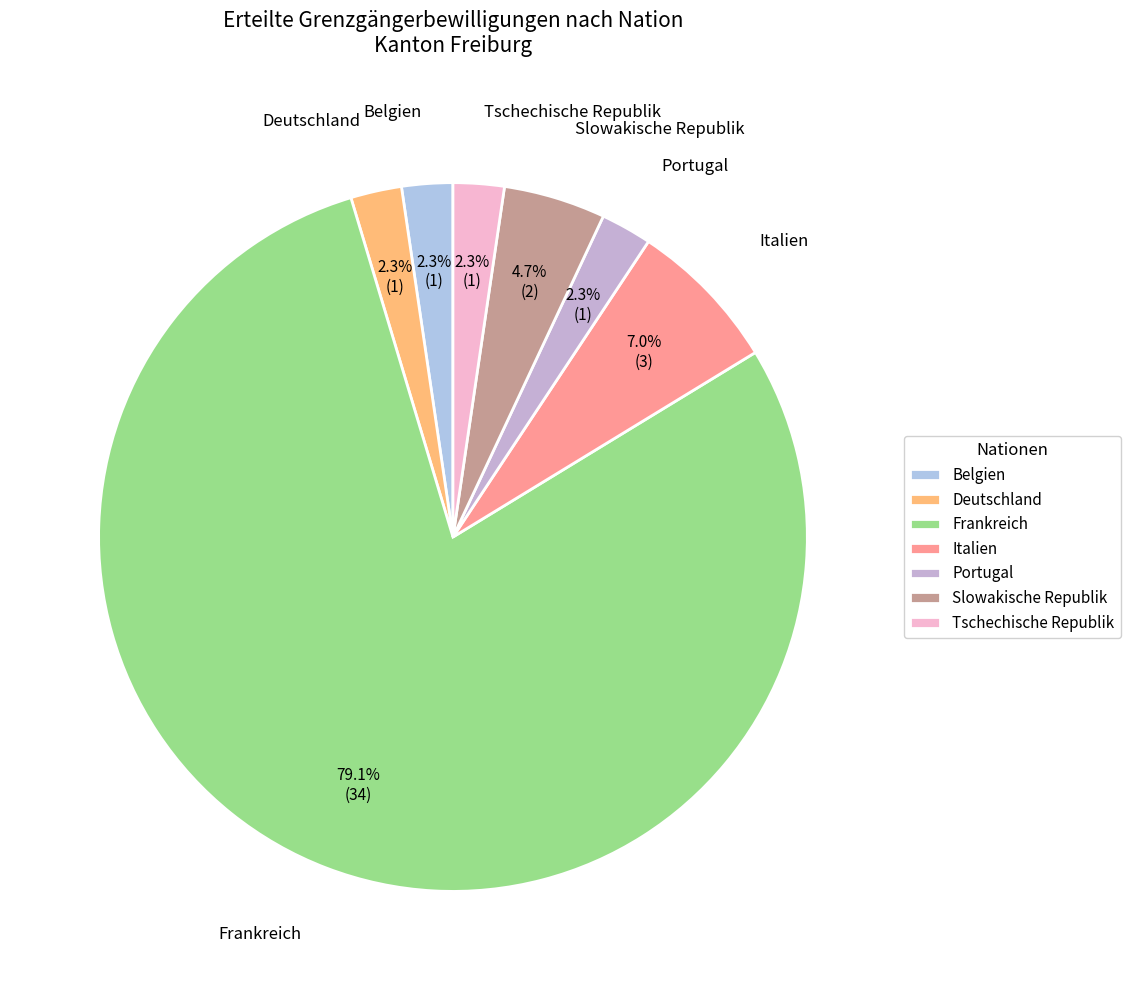

What percentage is NOT represented by Belgien?

97.7%